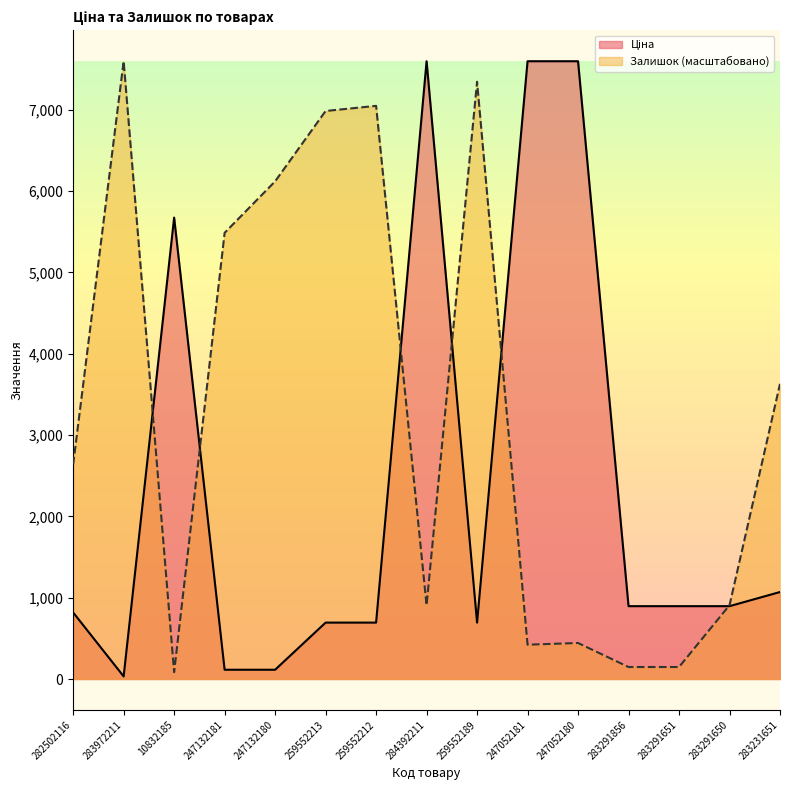

What is the greatest value displayed?

7596.5